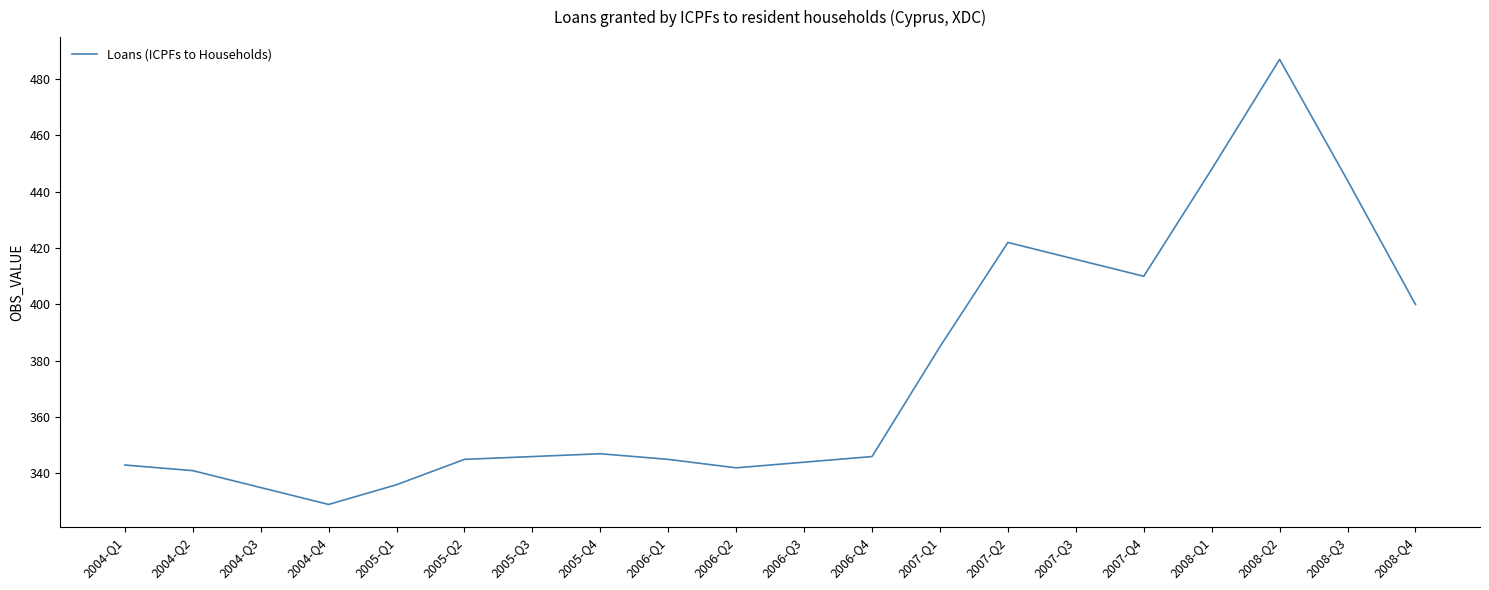

What is the change in value from 2004-Q3 to 2005-Q3?

+11